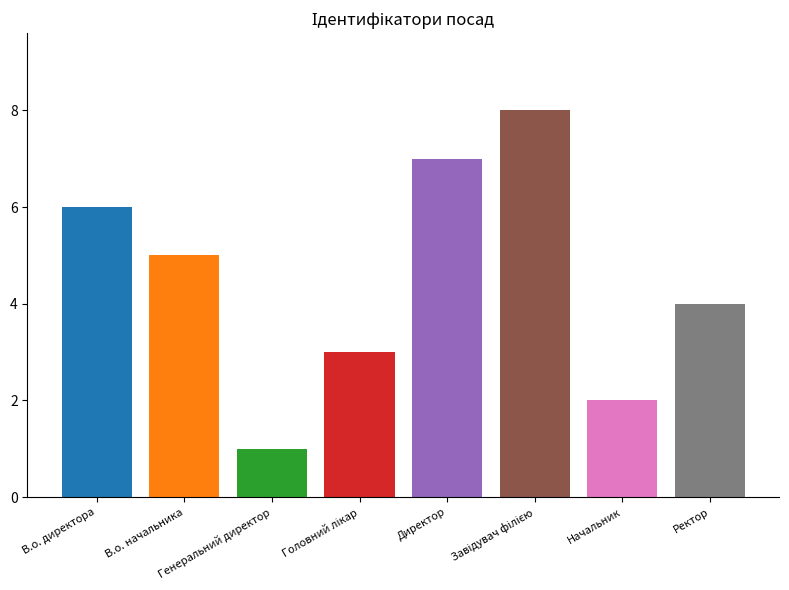

What is the value of the 7th bar from the left?

2